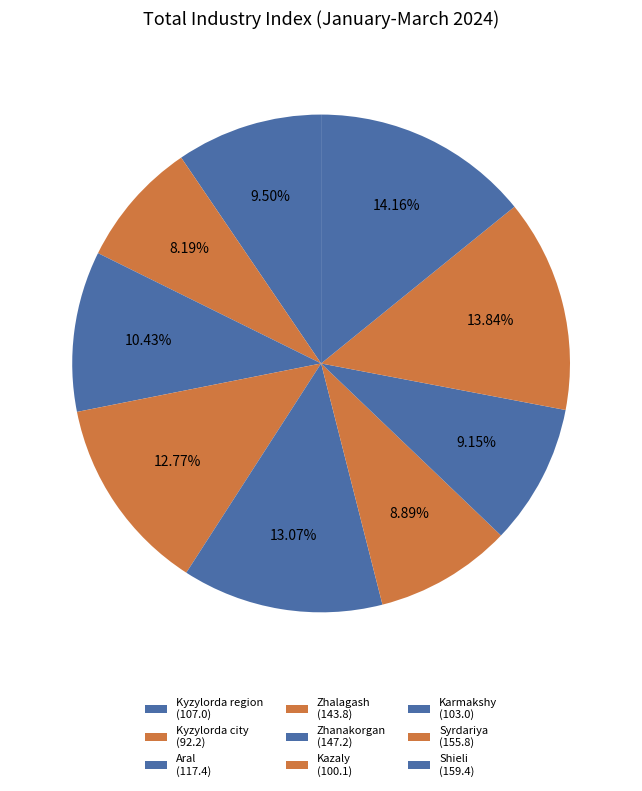

Rank the categories by value from lowest to highest.

Kyzylorda city, Kazaly, Karmakshy, Kyzylorda region, Aral, Zhalagash, Zhanakorgan, Syrdariya, Shieli